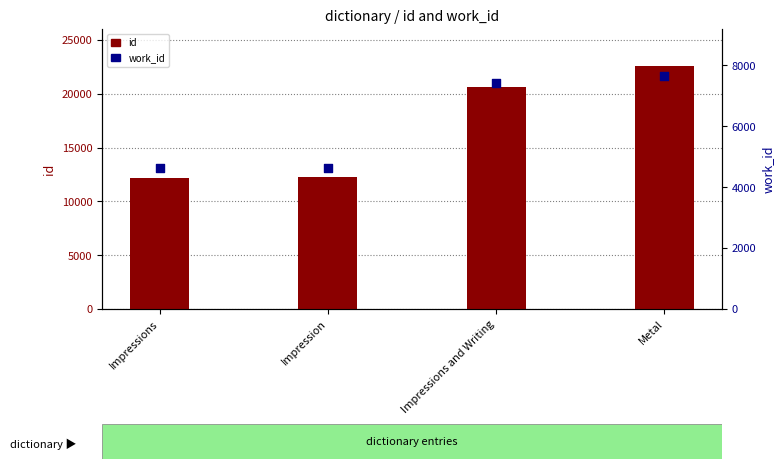

What are all the series names shown in the legend?

id, work_id